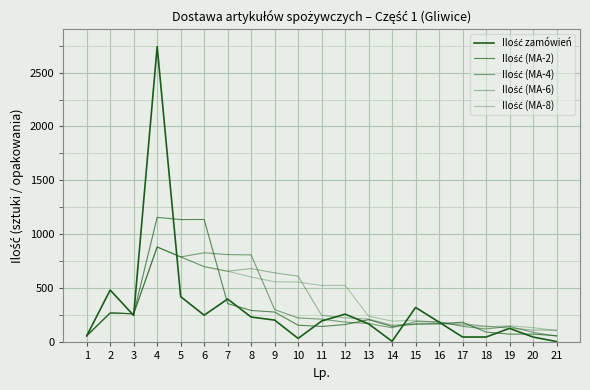

Is the value of Ilość (MA-8) at 17 greater than the value of Ilość (MA-2) at 4?

No